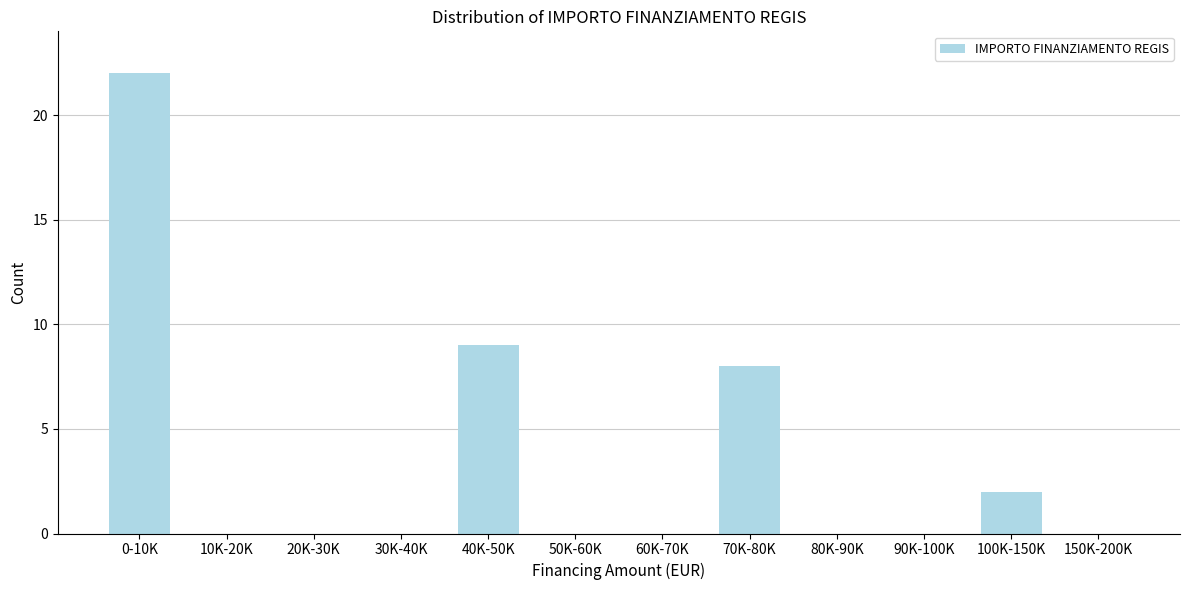

Reading left to right, list all the values displayed in this chart.

0-10K=22	10K-20K=0	20K-30K=0	30K-40K=0	40K-50K=9	50K-60K=0	60K-70K=0	70K-80K=8	80K-90K=0	90K-100K=0	100K-150K=2	150K-200K=0